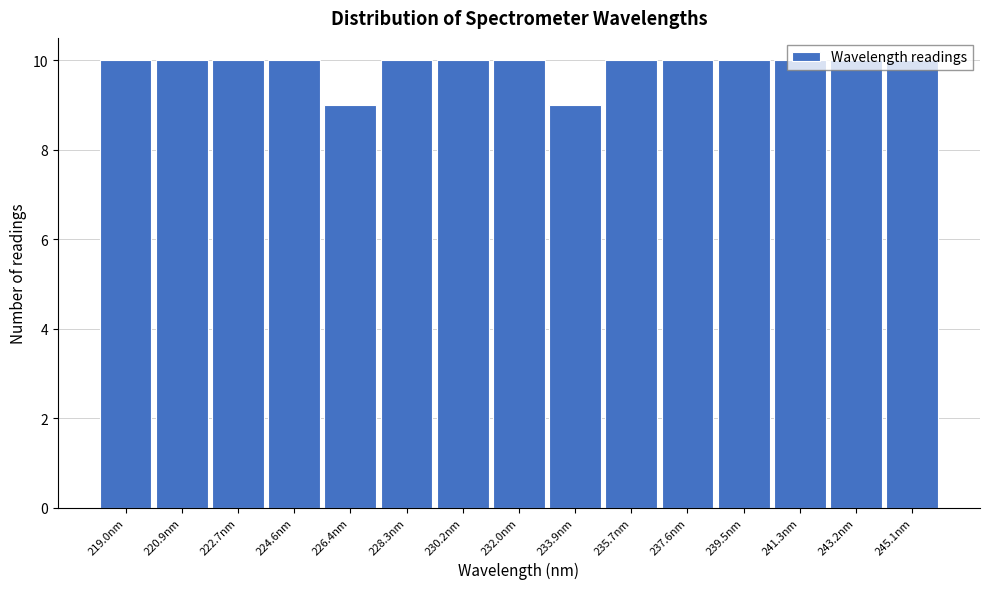

Reading left to right, list every bar in this chart as the range it spans on the x-axis followed by its height. Neither the bar edges nor the heights are printed on the chart, so give them approximately, as read against the axes.

218.0 to 220.0: 10
220.0 to 221.8: 10
221.8 to 223.6: 10
223.6 to 225.6: 10
225.6 to 227.4: 9
227.4 to 229.2: 10
229.2 to 231.0: 10
231.0 to 233.0: 10
233.0 to 234.8: 9
234.8 to 236.6: 10
236.6 to 238.6: 10
238.6 to 240.4: 10
240.4 to 242.2: 10
242.2 to 244.2: 10
244.2 to 246.0: 10